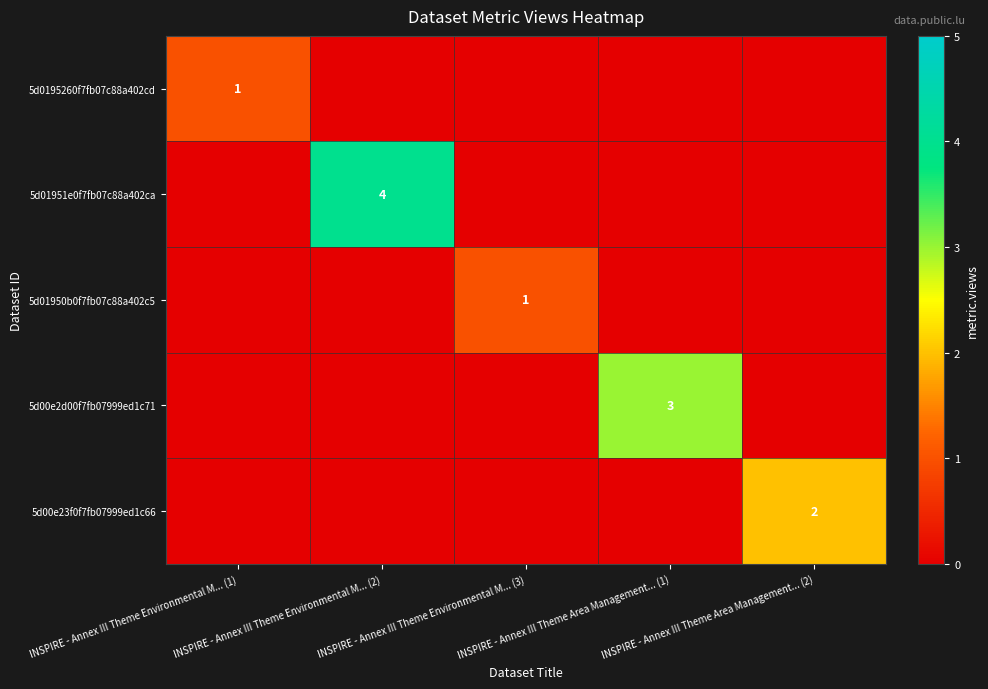

What is the average value of the 5d00e2d00f7fb07999ed1c71 series?

1